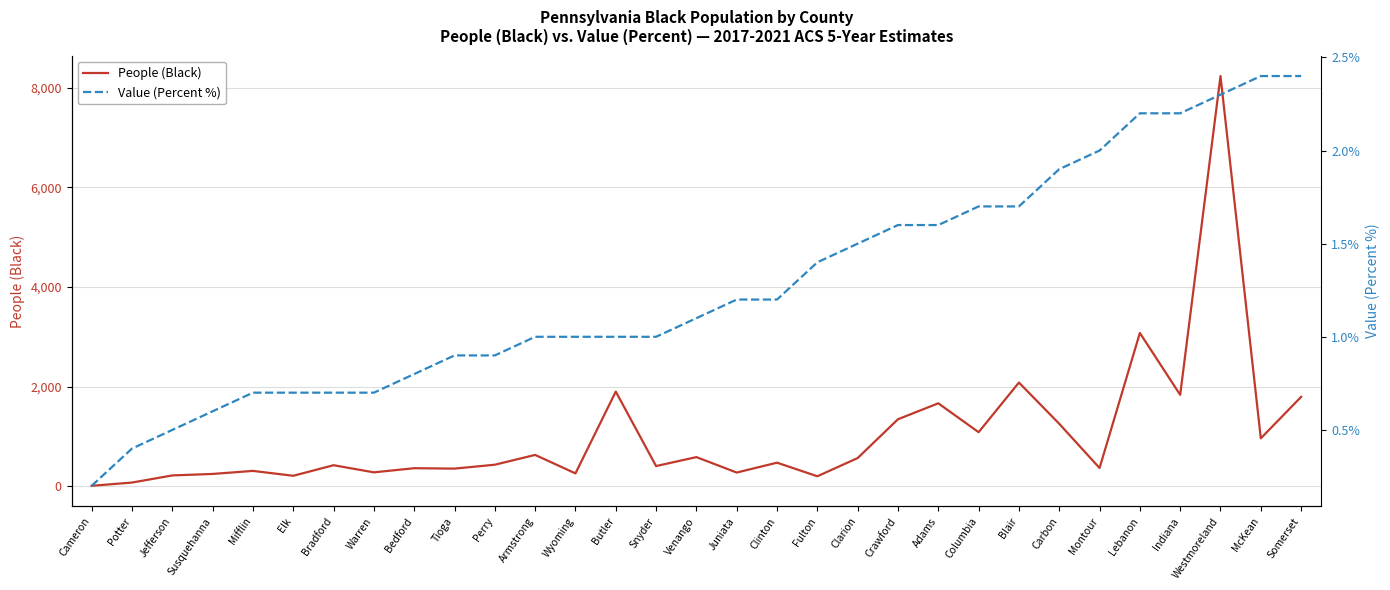

What is the minimum value shown in the chart?

0.2